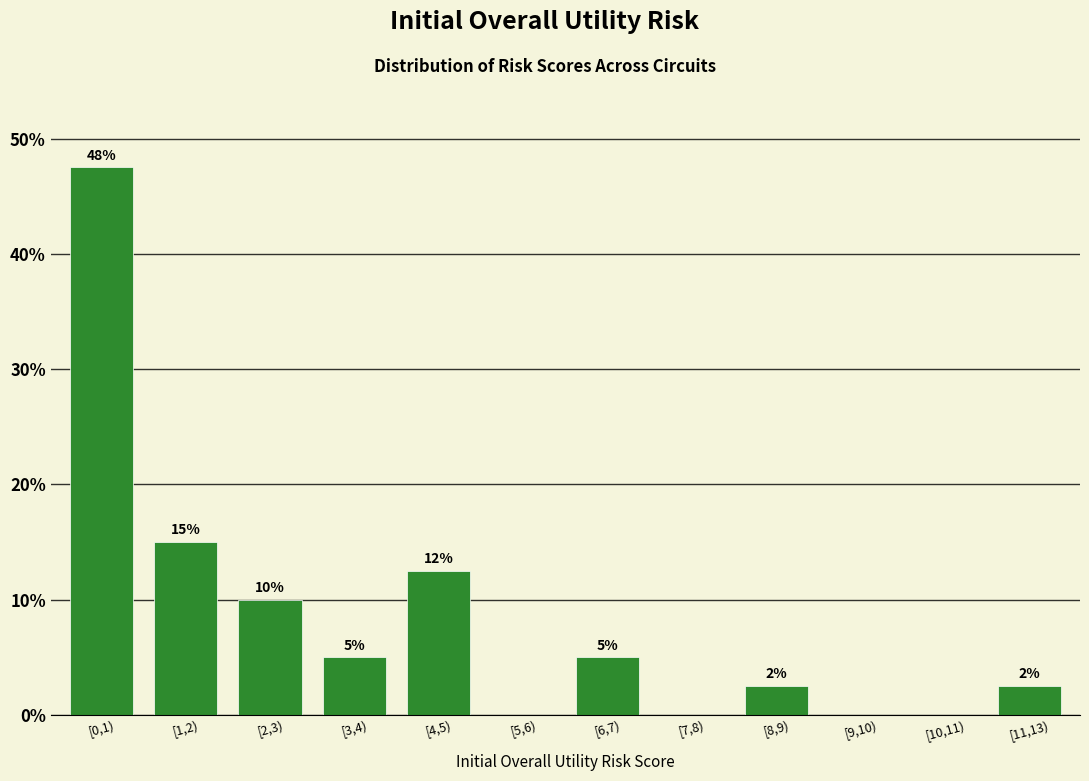

What is the greatest value displayed?

47.5